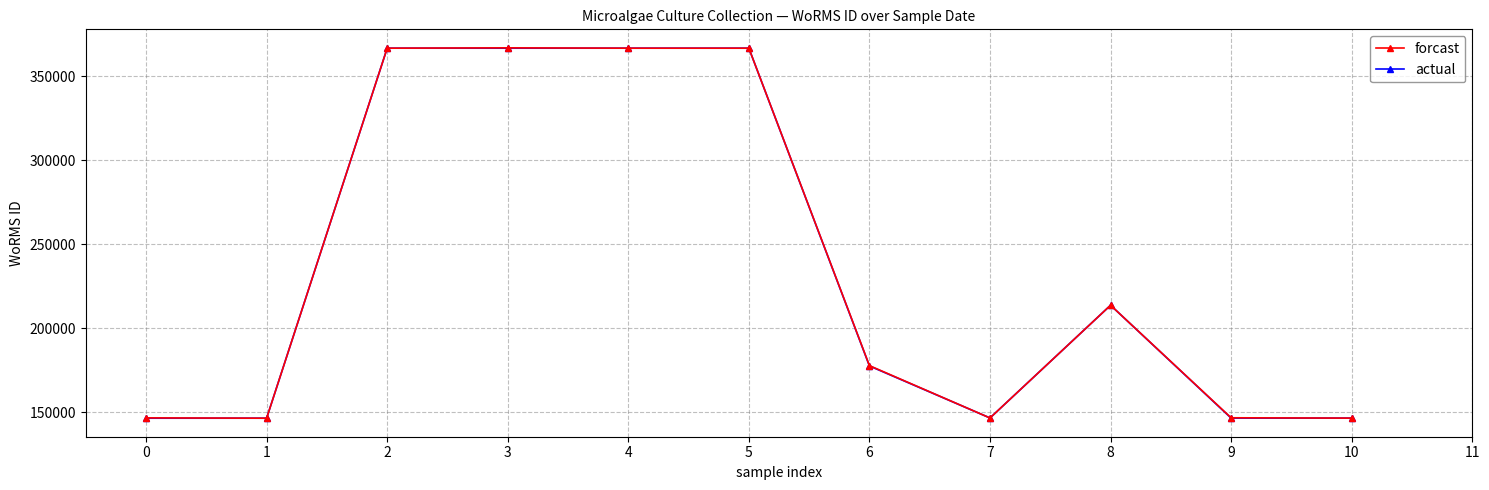

Is the value of forcast at 10 greater than the value of actual at 6?

No